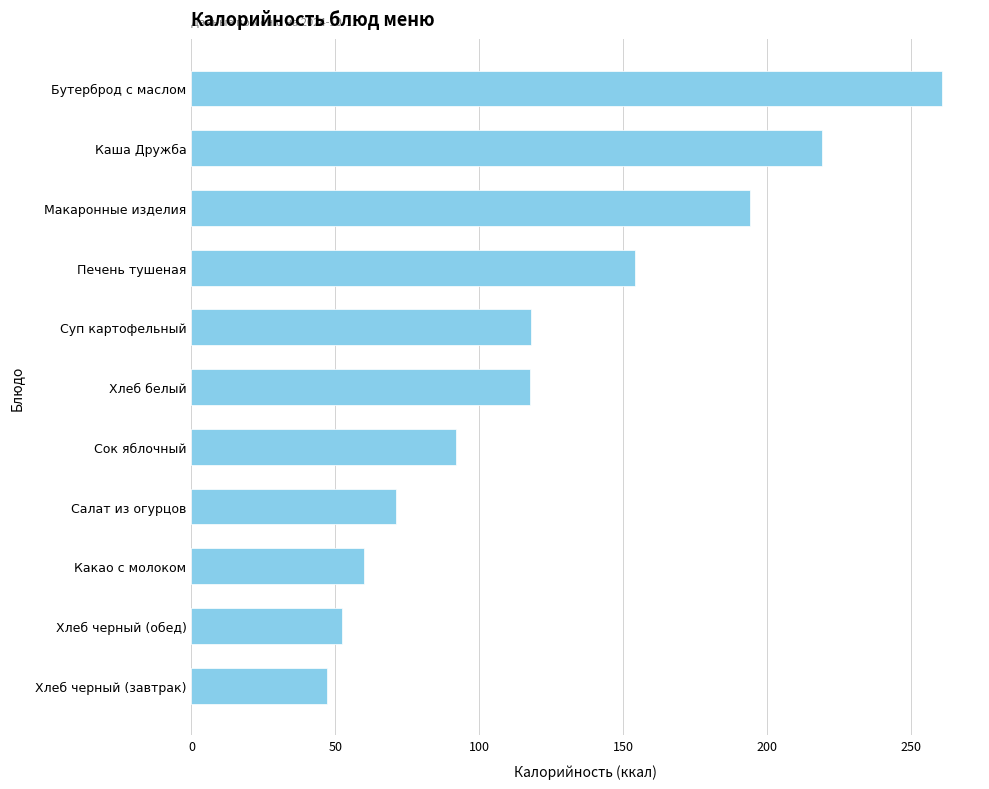

What is the label of the 6th bar from the top?

Хлеб белый